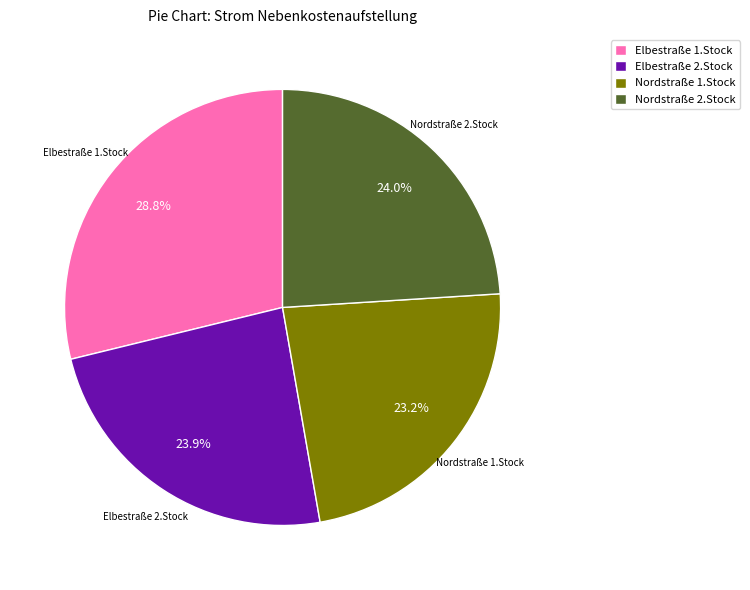

Is Nordstraße 2.Stock the majority of the pie?

No